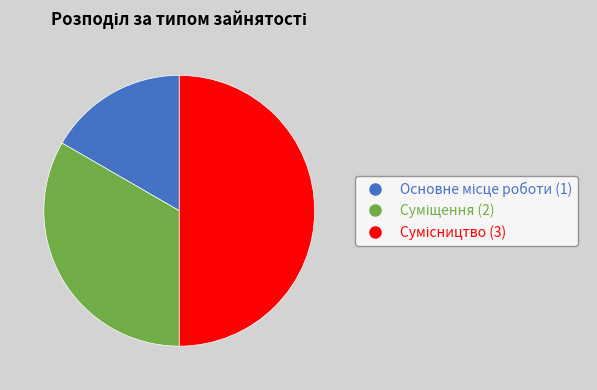

How many slices are in this pie chart?

3